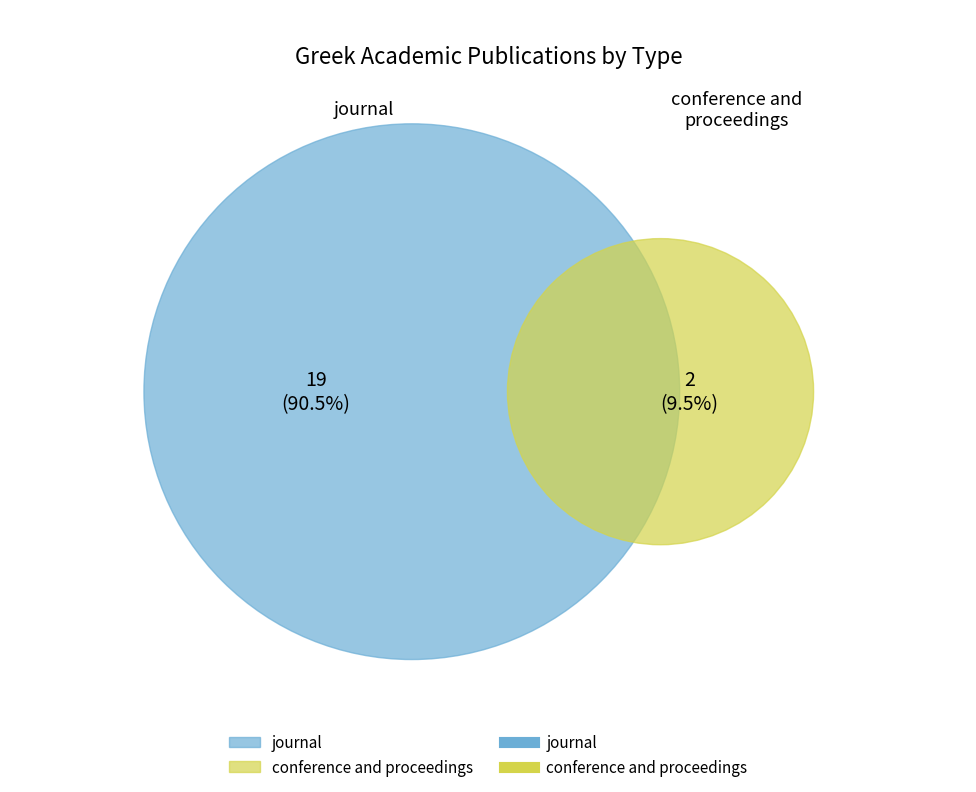

How many segments does this pie chart have?

2